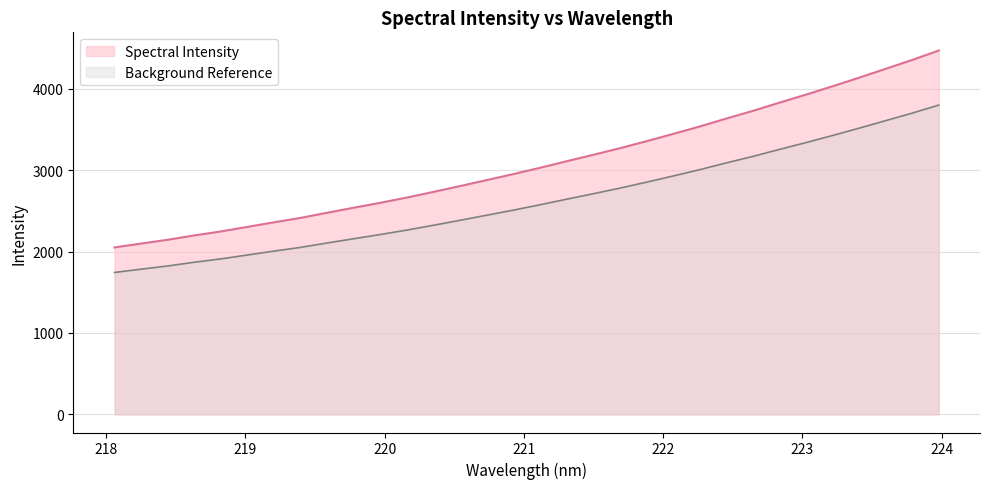

What is the change in value from 222.6447 to 223.9802?

+742.0